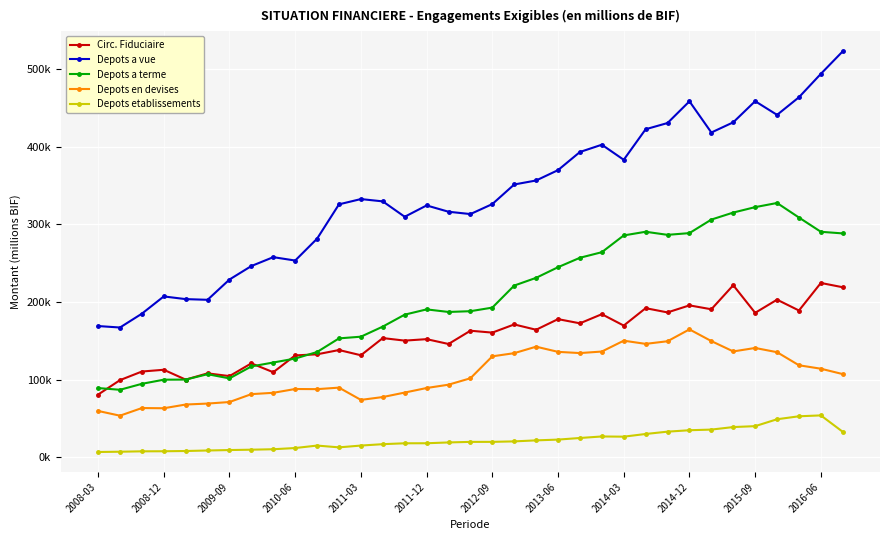

Is this an area chart (filled region under the line)?

No